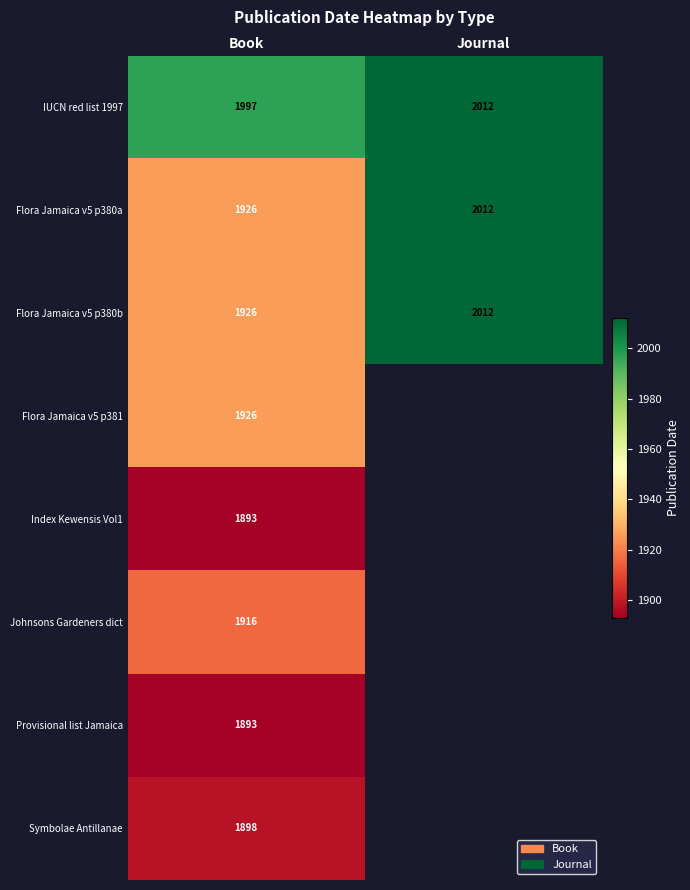

What is the minimum value shown in the chart?

1893.0